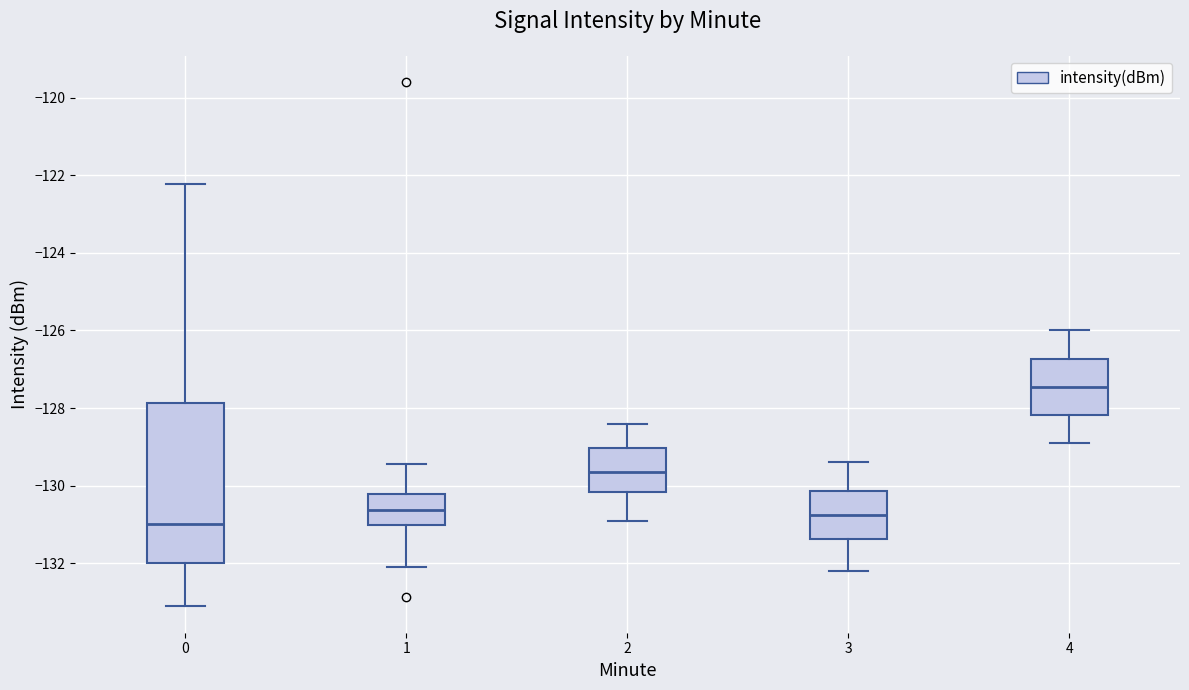

Reading left to right, read every box against the y-axis: the position of its median line, the range the box covers, and the ends of its whiskers. The values are not printed on the chart, so give them approximately, as read against the axis.

0: median -131.0, box -132.0 to -127.8, whiskers -133.2 to -122.2
1: median -130.6, box -131.0 to -130.2, whiskers -132.0 to -129.4
2: median -129.6, box -130.2 to -129.0, whiskers -130.8 to -128.4
3: median -130.8, box -131.4 to -130.2, whiskers -132.2 to -129.4
4: median -127.4, box -128.2 to -126.8, whiskers -128.8 to -126.0